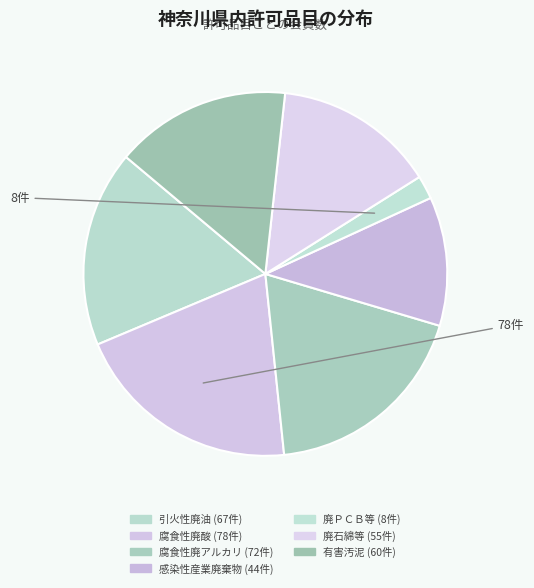

What percentage is the 腐食性廃酸 slice, to the nearest percent?

20%